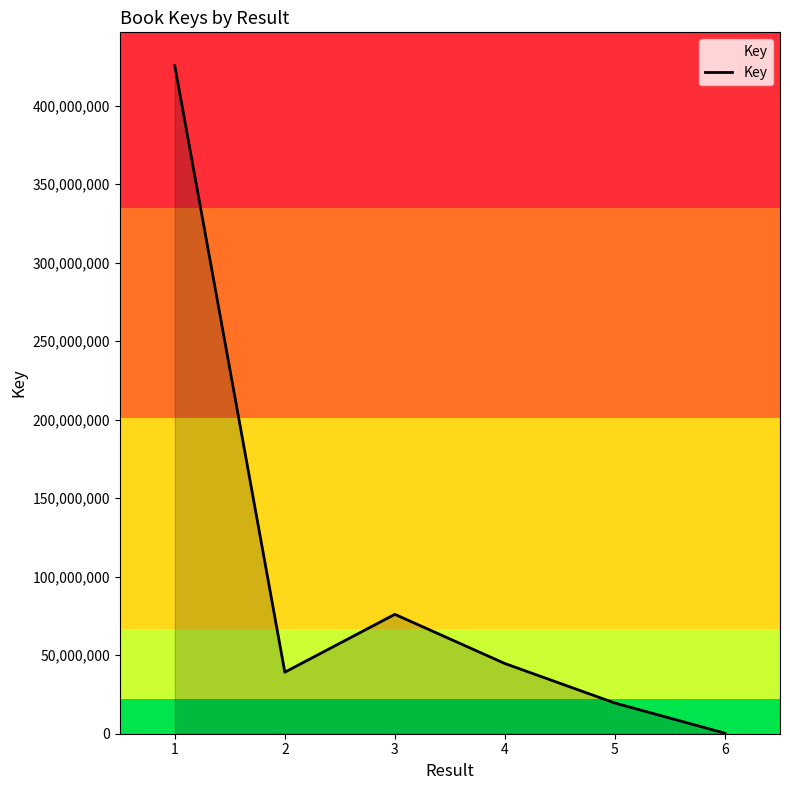

At which label does the data first exceed 44716456?

1